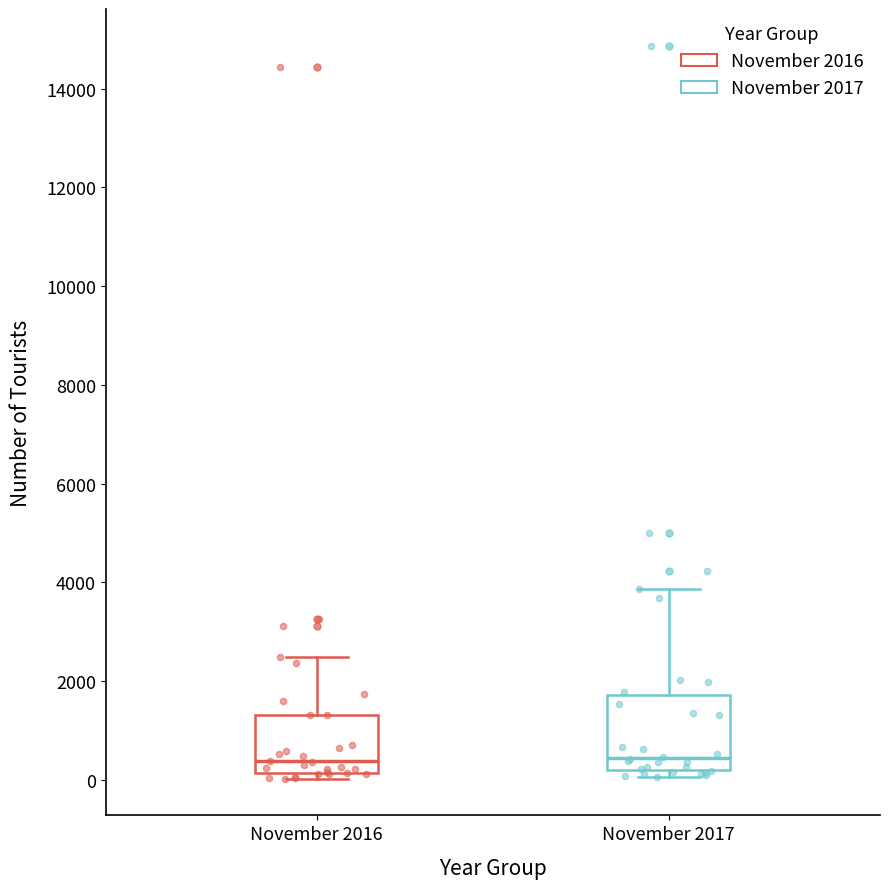

Which box is the tallest, from its lower edge to its upper edge?

November 2017